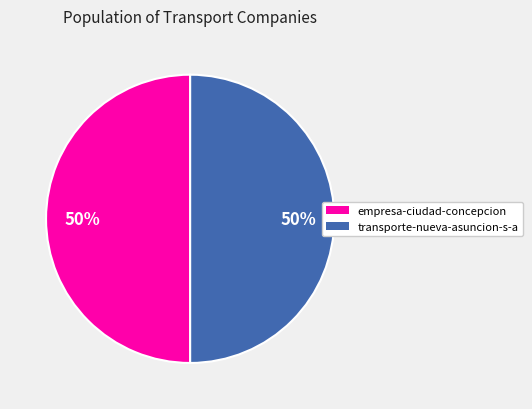

To the nearest percent, what is the average slice percentage?

50%